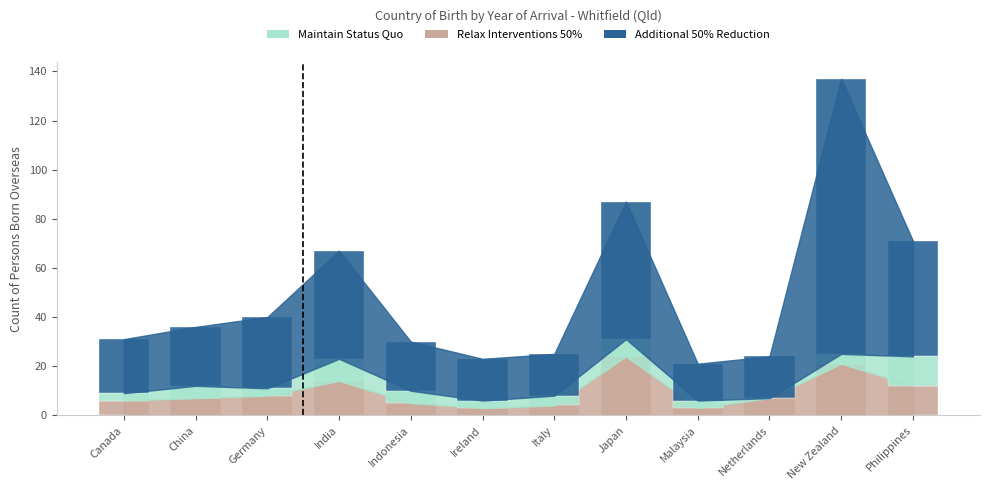

What is the total value across all series at Canada?

31